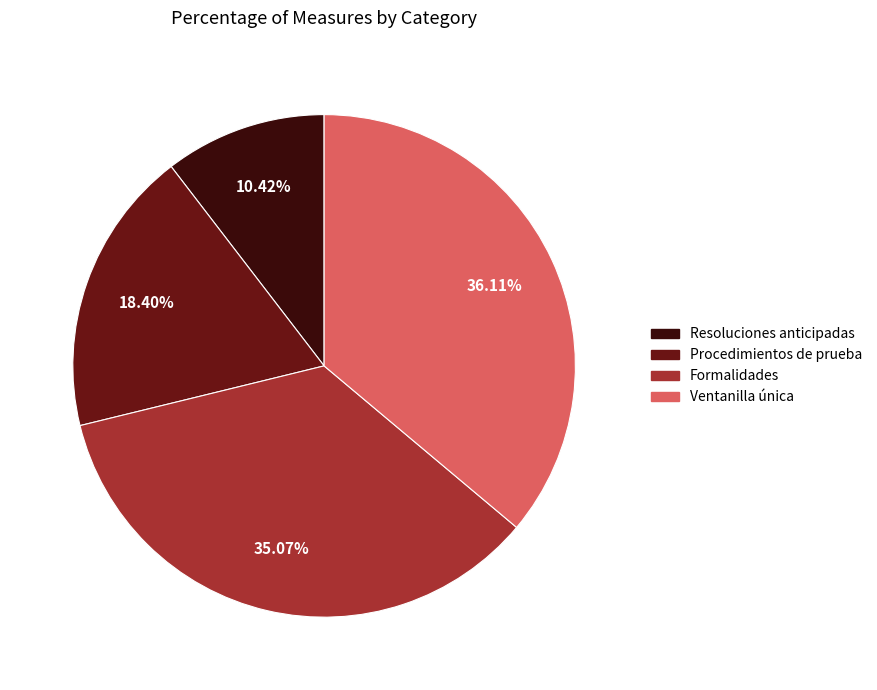

How many segments does this pie chart have?

4